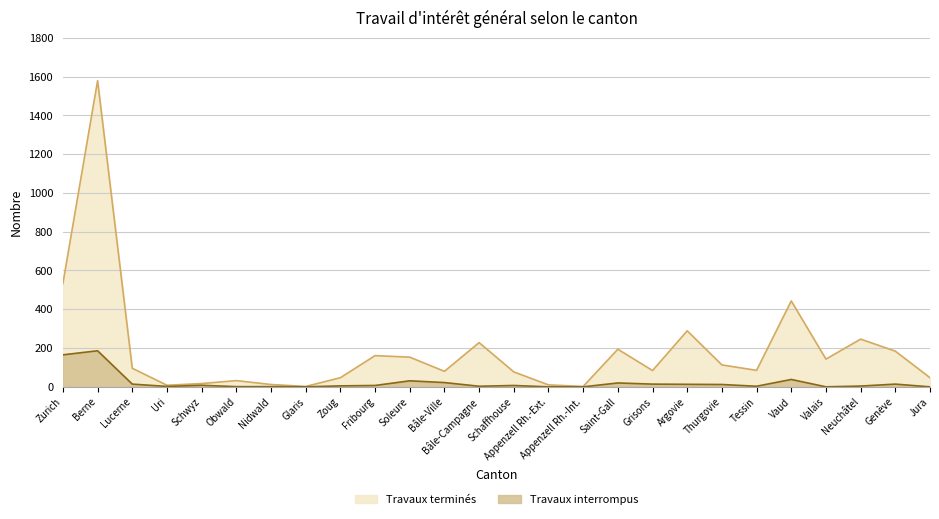

What position from the left is Schwyz?

5